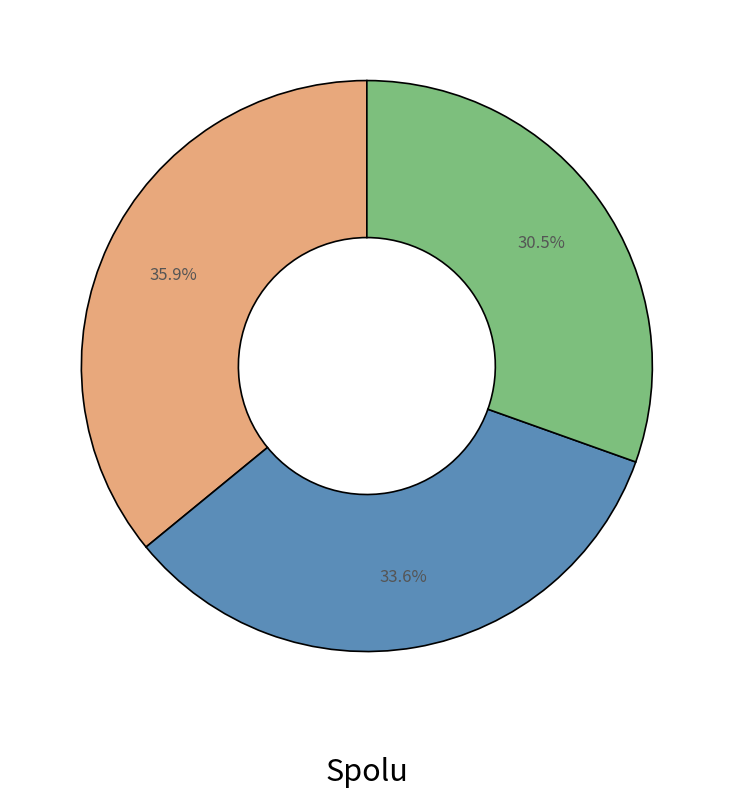

Does any single category account for the majority?

No